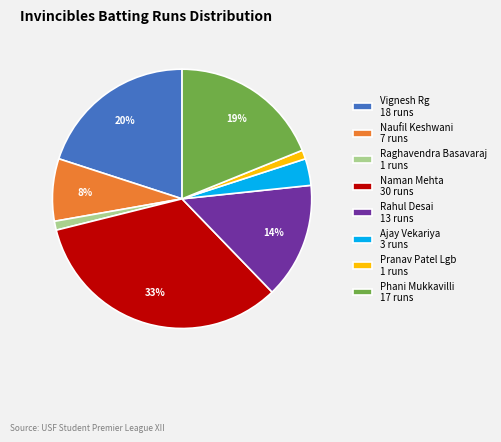

The Naman Mehta 30 runs slice represents 33% of the pie. True or false?

True